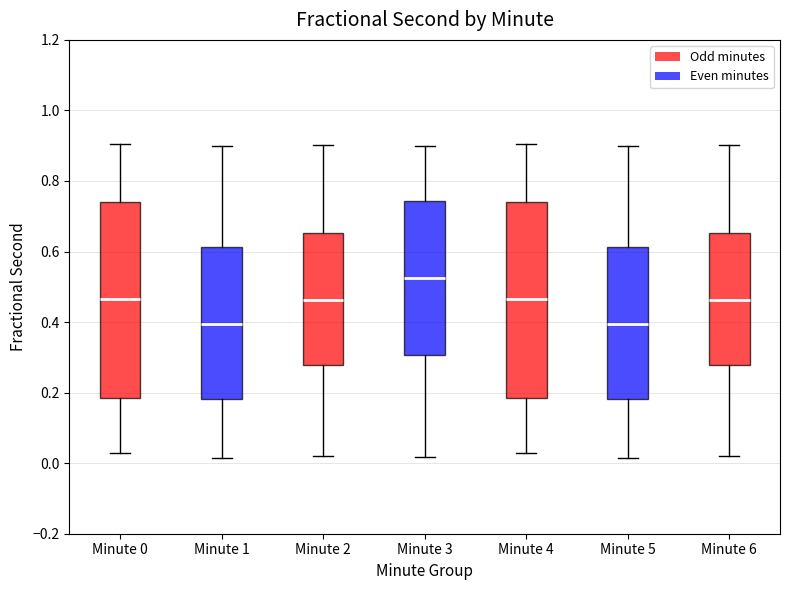

Where does the upper whisker of the box for Minute 4 end on the y-axis? The values are not printed on the chart, so give them approximately, as read against the axis.

0.90